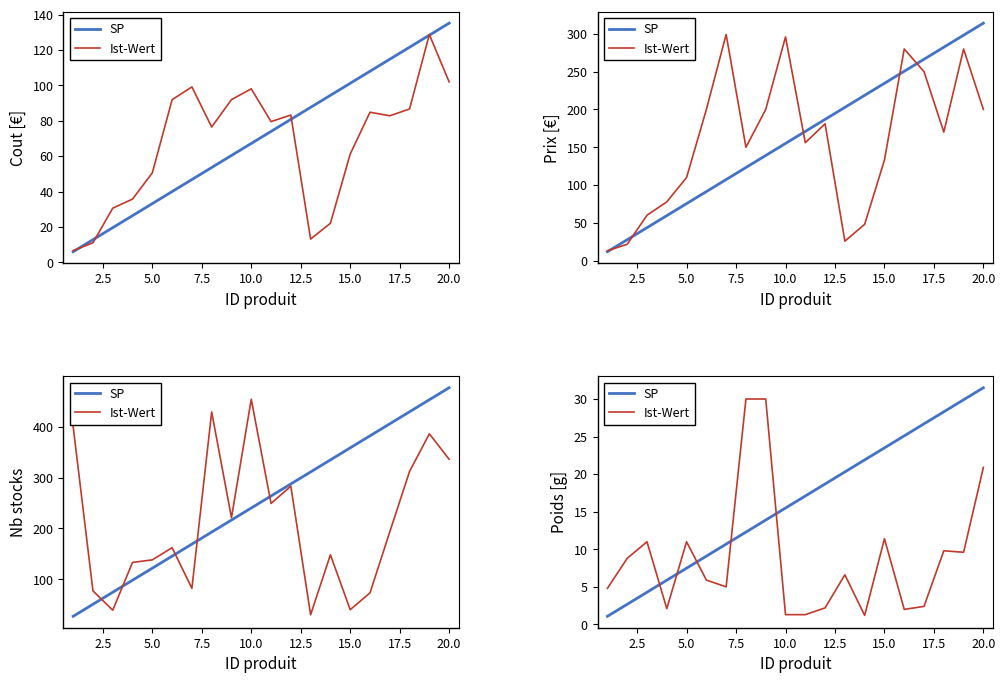

True or false: Ist-Wert and SP intersect in this chart.

True